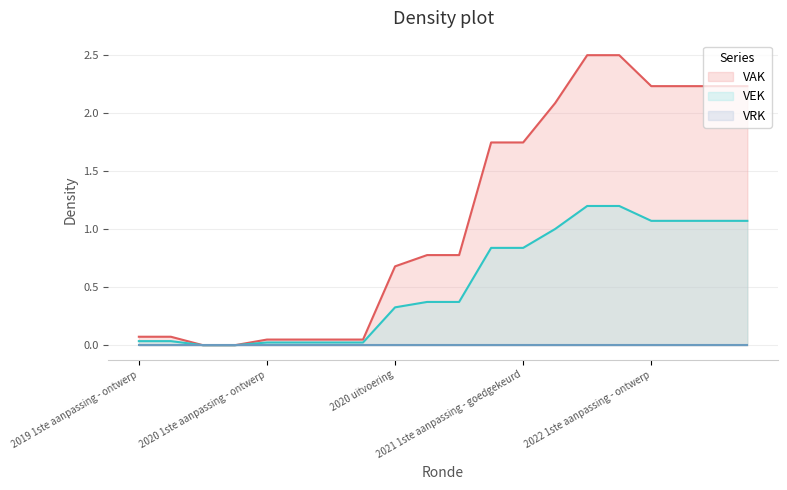

Does the chart display data point markers on the line(s)?

No